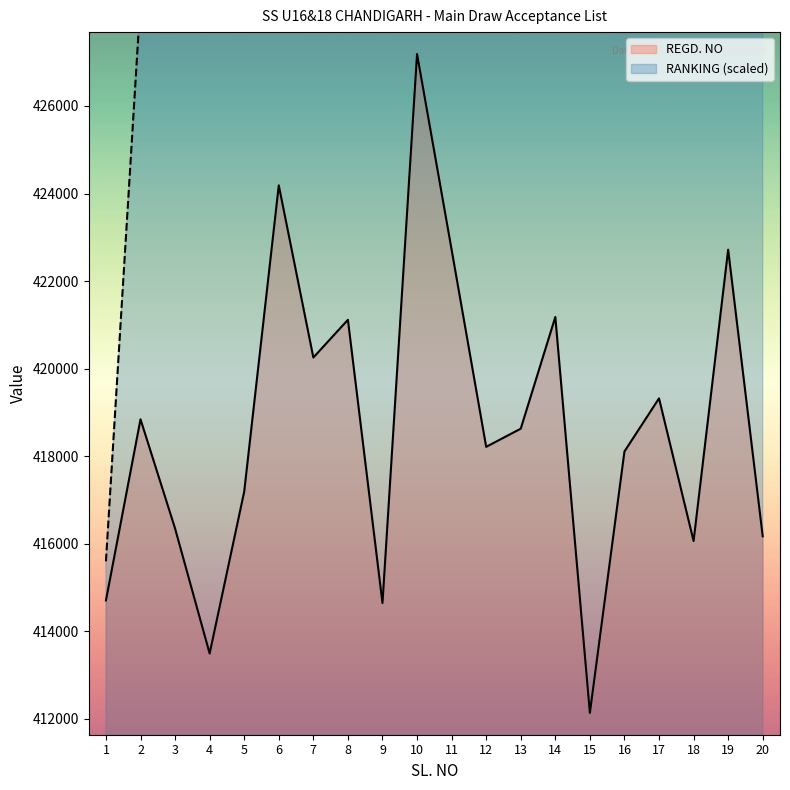

What is the maximum value shown in the chart?

540090.4